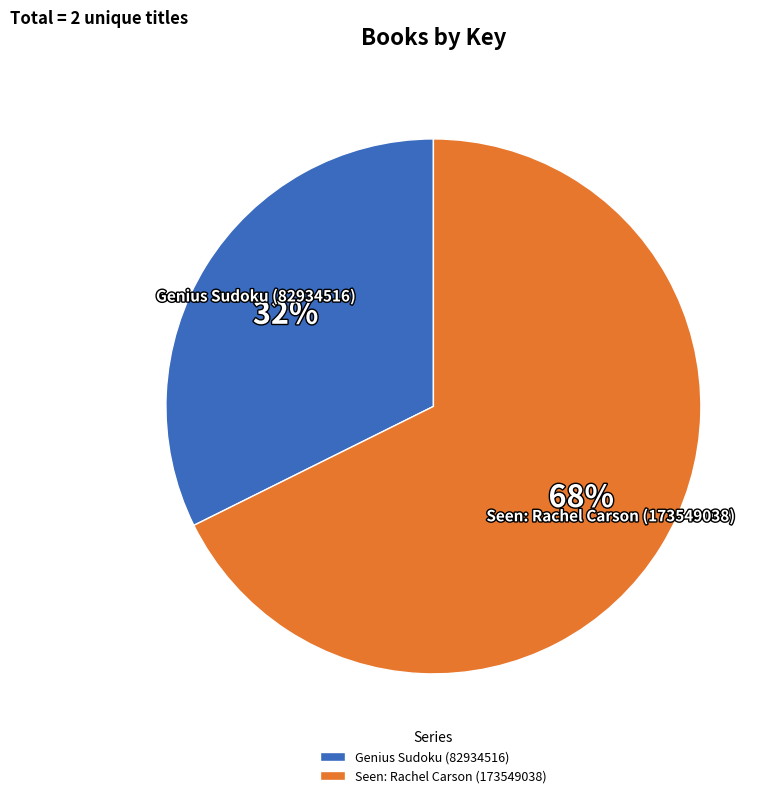

What is the smallest slice in the pie chart?

Genius Sudoku (82934516)